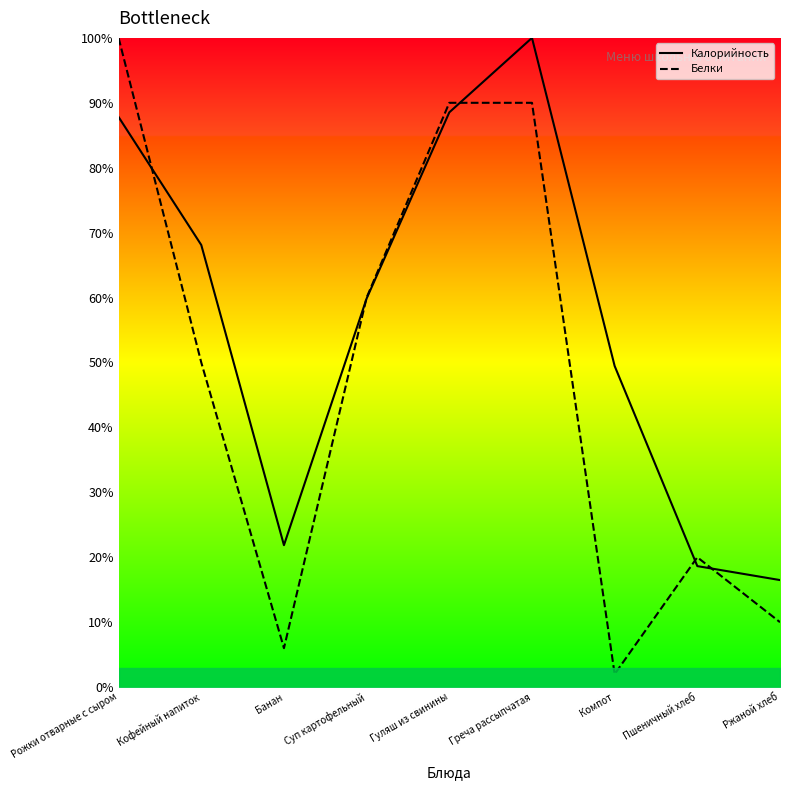

Reading left to right, extract all data points from this chart.

Калорийность: Рожки отварные с сыром=87.8	Кофейный напиток=68.1	Банан=21.9	Суп картофельный=59.9	Гуляш из свинины=88.5	Греча рассыпчатая=100.0	Компот=49.5	Пшеничный хлеб=18.6	Ржаной хлеб=16.5
Белки: Рожки отварные с сыром=100.0	Кофейный напиток=50.0	Банан=6.0	Суп картофельный=60.0	Гуляш из свинины=90.0	Греча рассыпчатая=90.0	Компот=2.0	Пшеничный хлеб=20.0	Ржаной хлеб=10.0